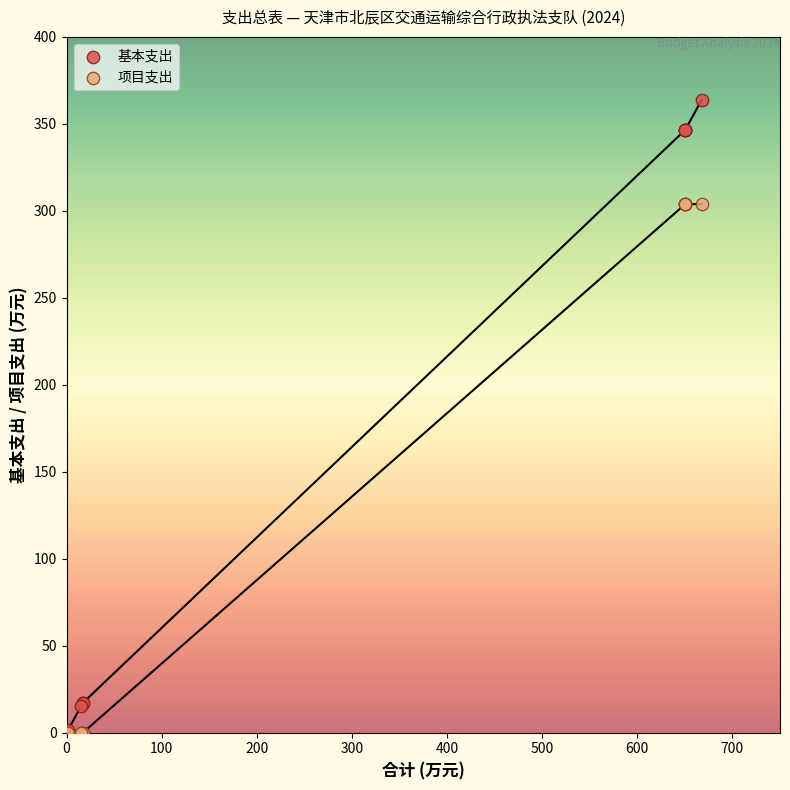

Which series contains the highest Y value?

基本支出